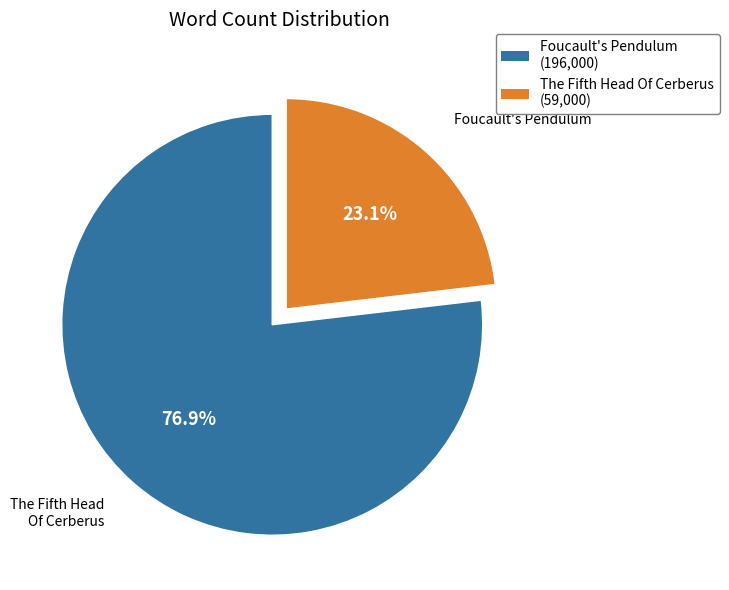

What is the ratio of the value at The Fifth Head Of Cerberus to the value at Foucault's Pendulum?

0.3